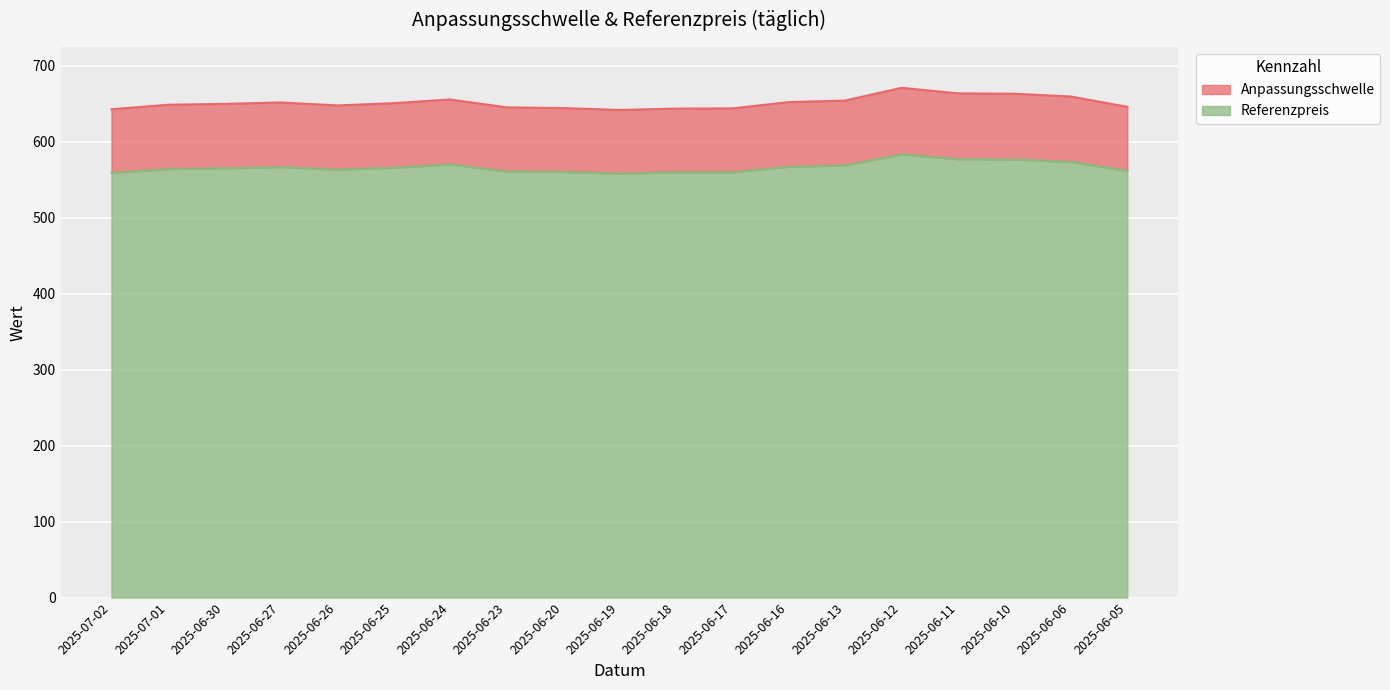

Reading left to right, transcribe all the data shown in this chart.

Anpassungsschwelle: 2025-07-02=642.6	2025-07-01=648.6	2025-06-30=649.8	2025-06-27=651.6	2025-06-26=647.7	2025-06-25=650.7	2025-06-24=655.5	2025-06-23=645.1	2025-06-20=644.2	2025-06-19=641.7	2025-06-18=643.5	2025-06-17=643.8	2025-06-16=652.0	2025-06-13=654.1	2025-06-12=670.9	2025-06-11=663.5	2025-06-10=663.1	2025-06-06=659.4	2025-06-05=645.8
Referenzpreis: 2025-07-02=558.8	2025-07-01=564.0	2025-06-30=565.0	2025-06-27=566.6	2025-06-26=563.2	2025-06-25=565.8	2025-06-24=570.0	2025-06-23=561.0	2025-06-20=560.2	2025-06-19=558.0	2025-06-18=559.6	2025-06-17=559.8	2025-06-16=567.0	2025-06-13=568.8	2025-06-12=583.4	2025-06-11=577.0	2025-06-10=576.6	2025-06-06=573.4	2025-06-05=561.6